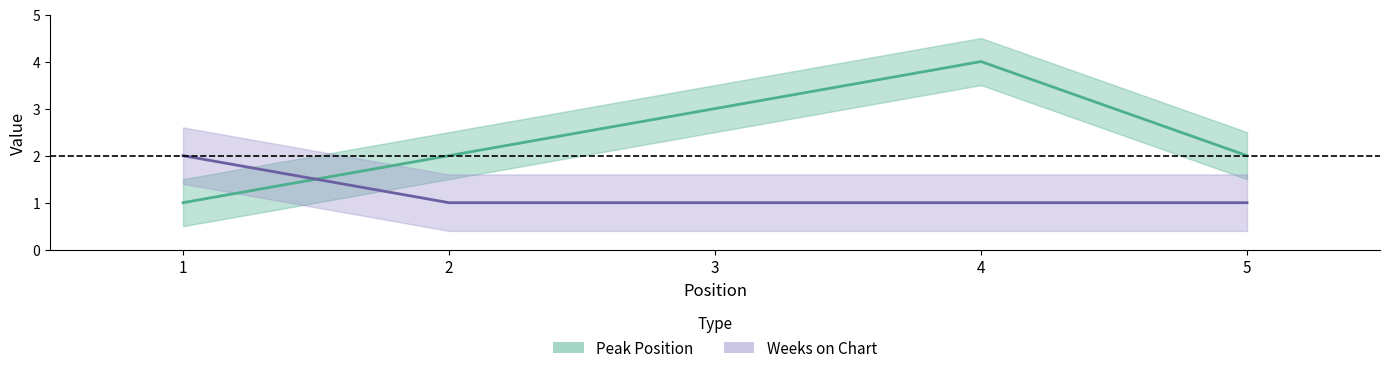

What is the value of the Weeks on Chart point at the 5th from the left?

1